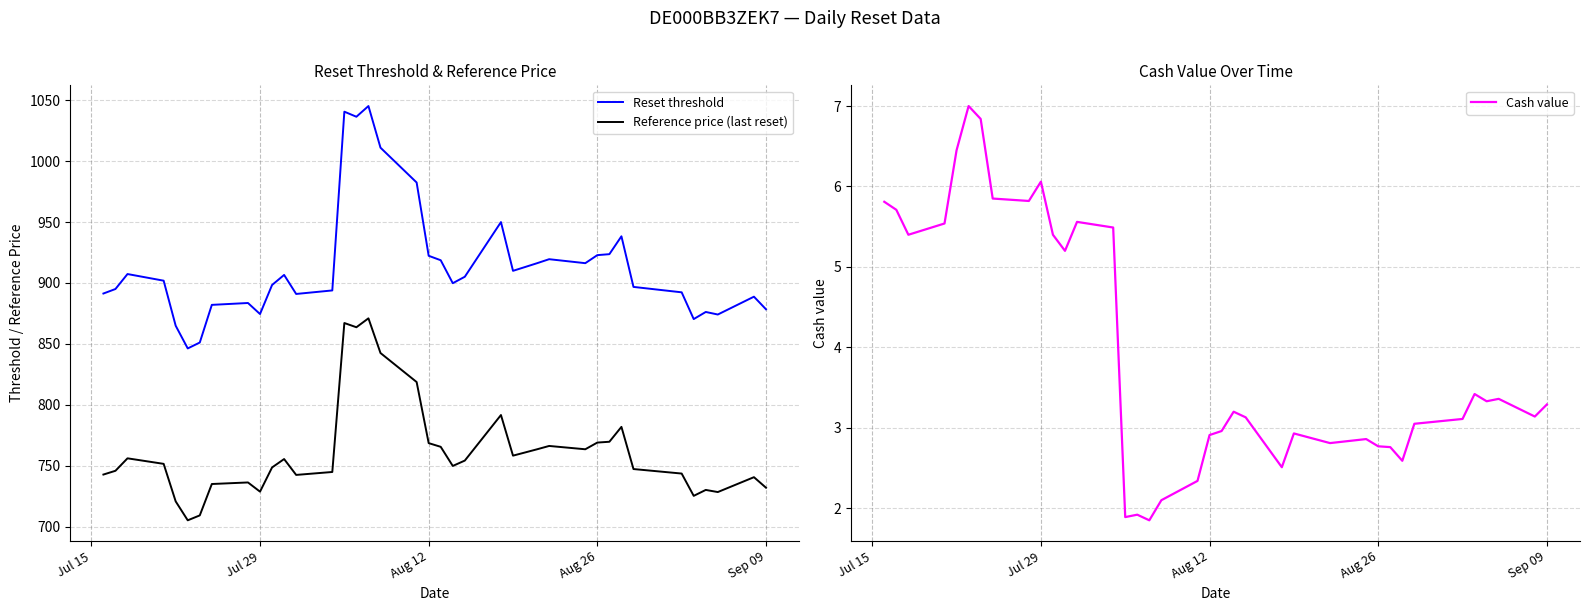

Is this an area chart (filled region under the line)?

No